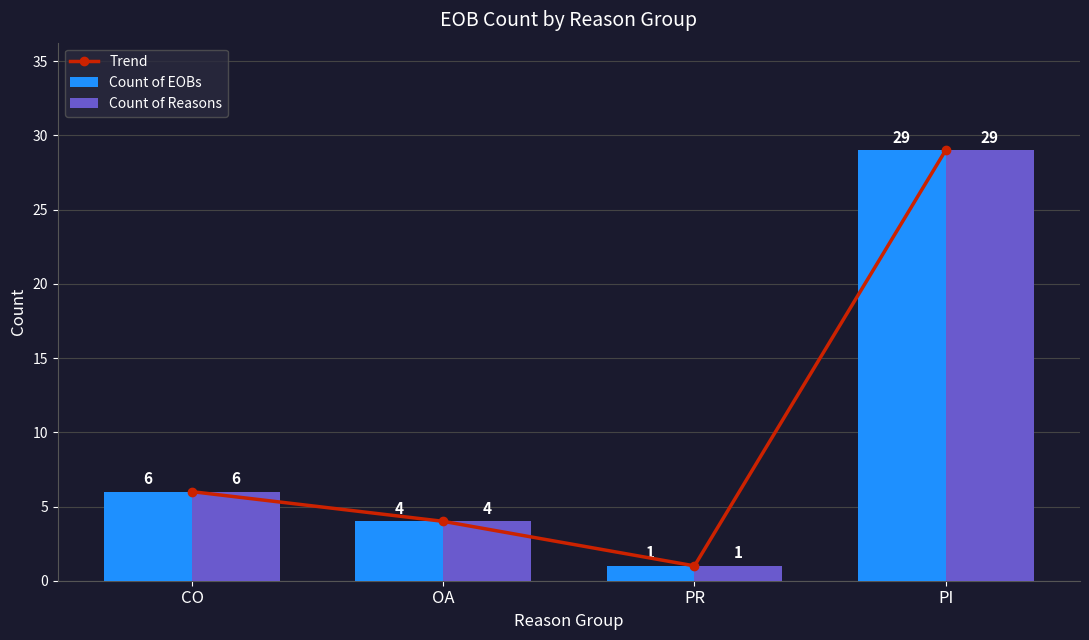

How many groups of bars are there?

4